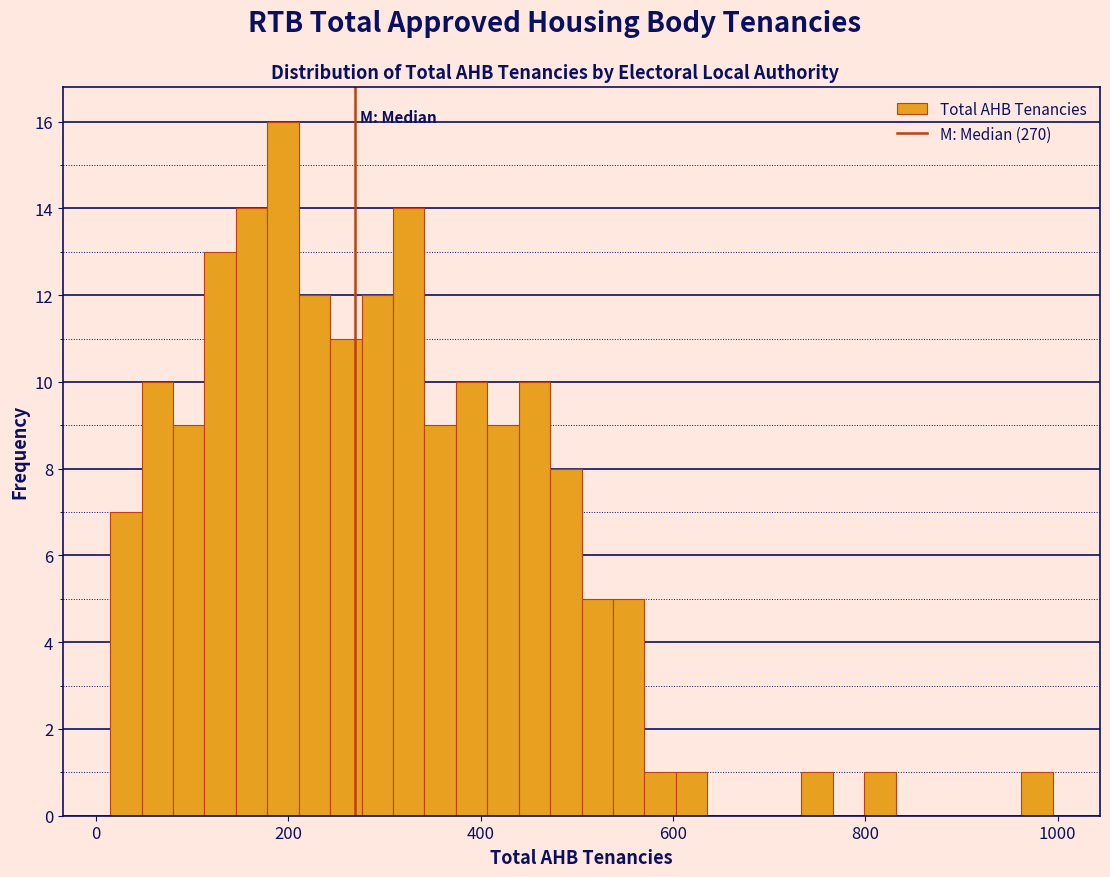

Read against the x-axis, roughly where is the centre of the tallest bar?

200